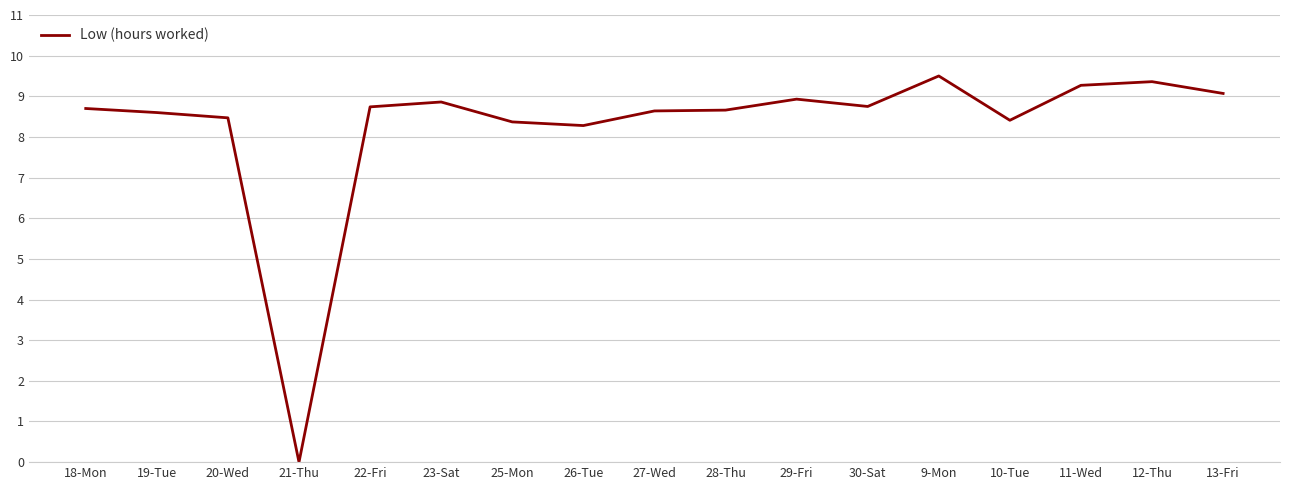

What is the change in value from 22-Fri to 13-Fri?

+0.3